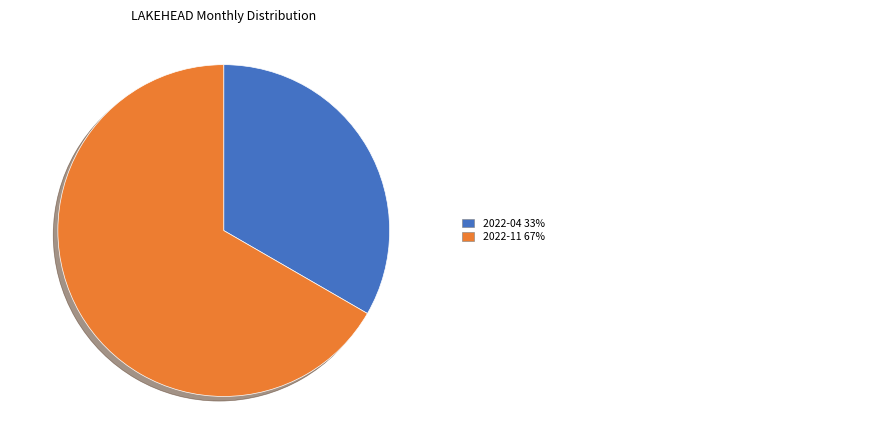

Is there any slice that represents more than half of the pie?

Yes